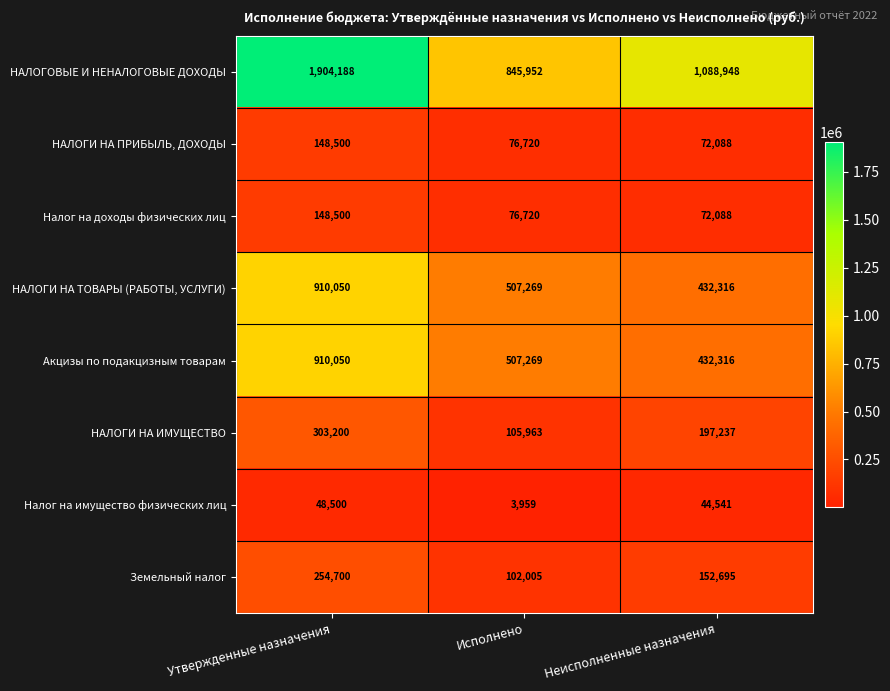

What is the difference between the second highest and minimum values in the НАЛОГОВЫЕ И НЕНАЛОГОВЫЕ ДОХОДЫ series?

242996